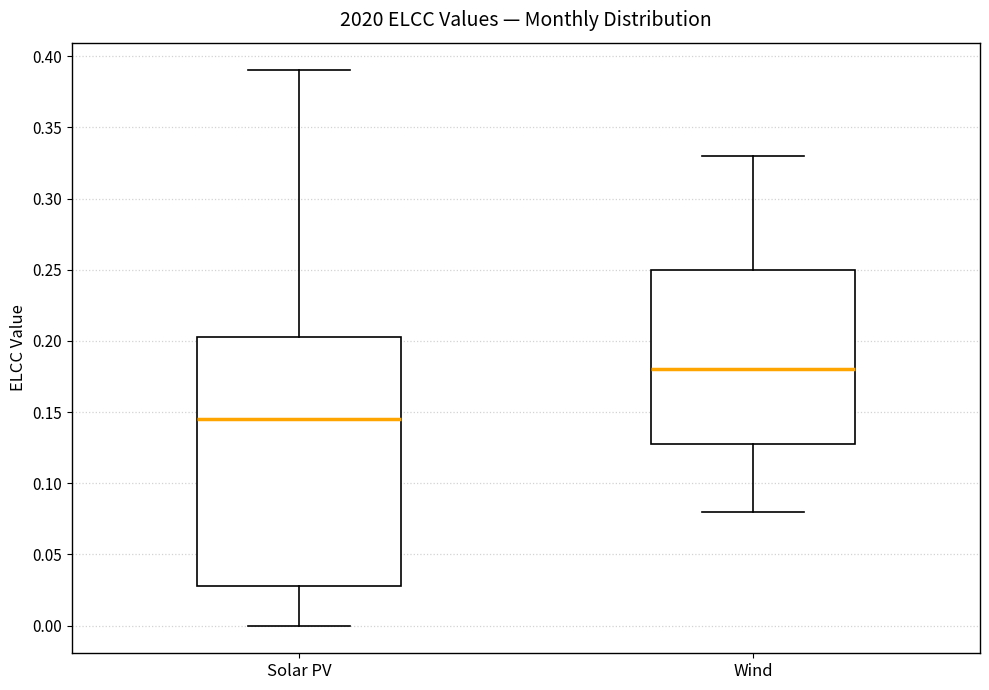

Comparing the boxes themselves (not the whiskers), which one is the tallest?

Solar PV